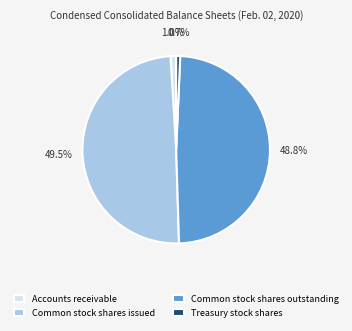

Between Common stock shares issued and Accounts receivable, which is larger?

Common stock shares issued